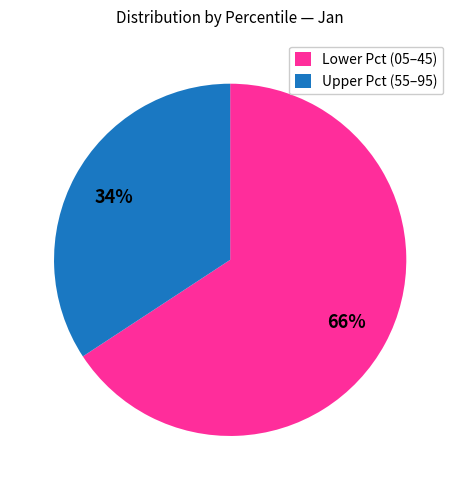

Count the number of slices in the pie.

2